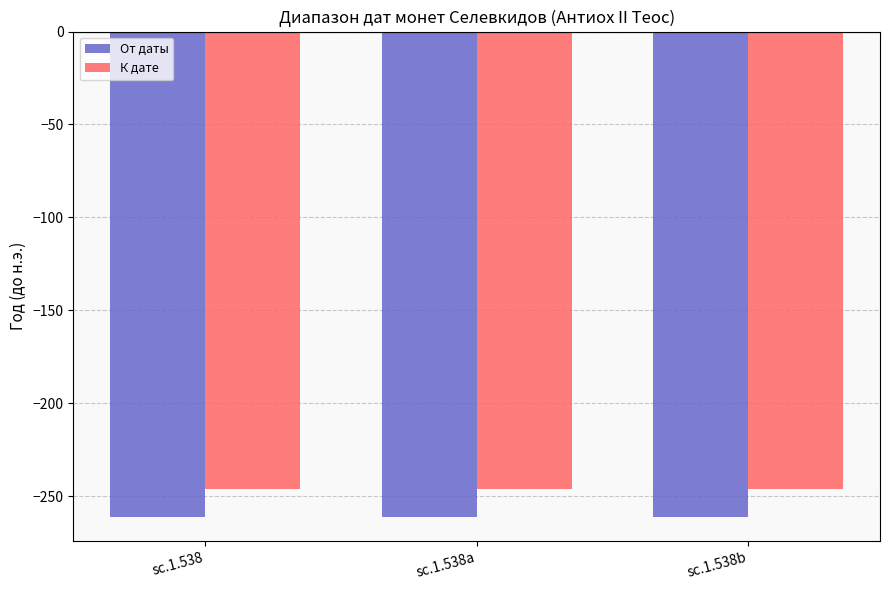

Which series has the largest total across all categories?

К дате